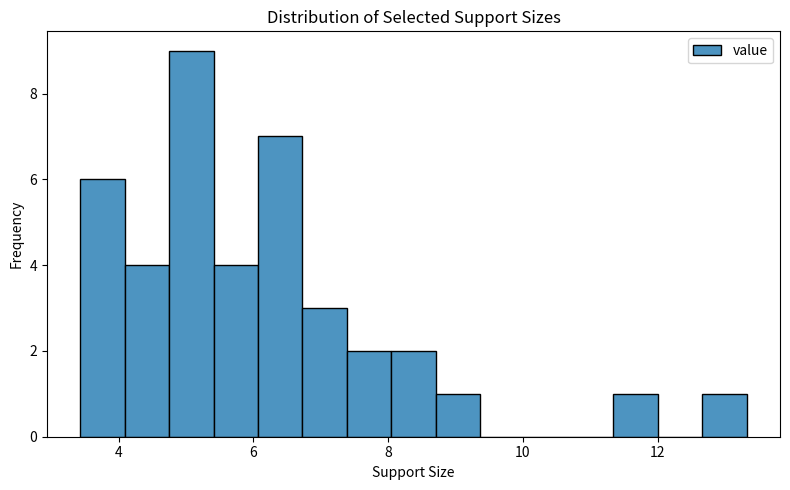

Around what value on the x-axis is the tallest bar? Give the approximate position of its centre, as read against the axis.

5.0